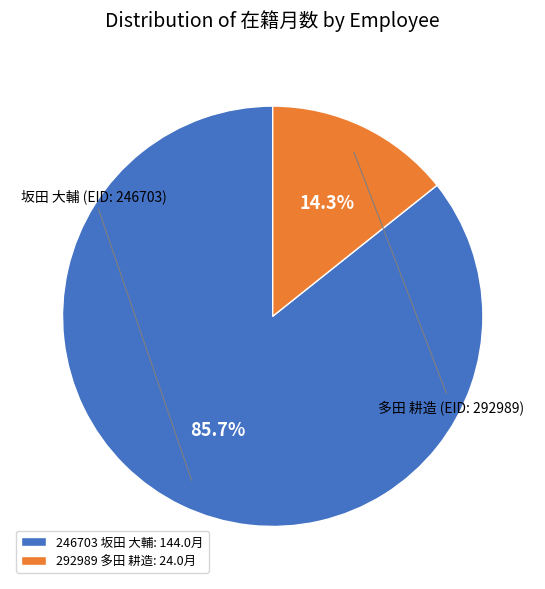

To the nearest percent, what is the difference between the 246703 坂田 大輔 and 292989 多田 耕造 slice percentages?

71%